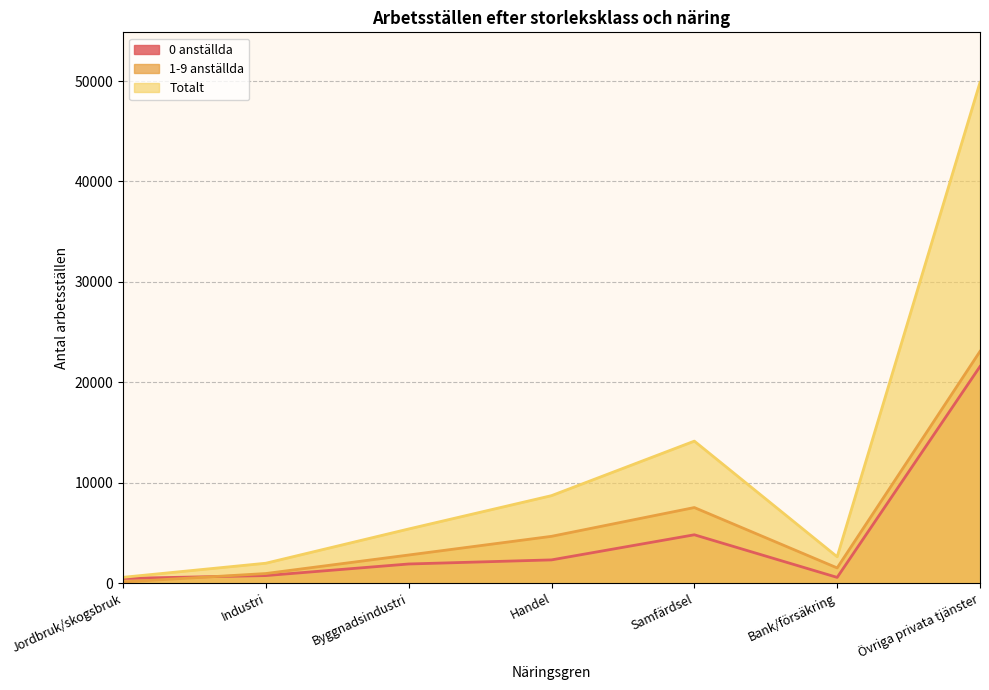

Where is the first local minimum for Totalt?

Bank/försäkring